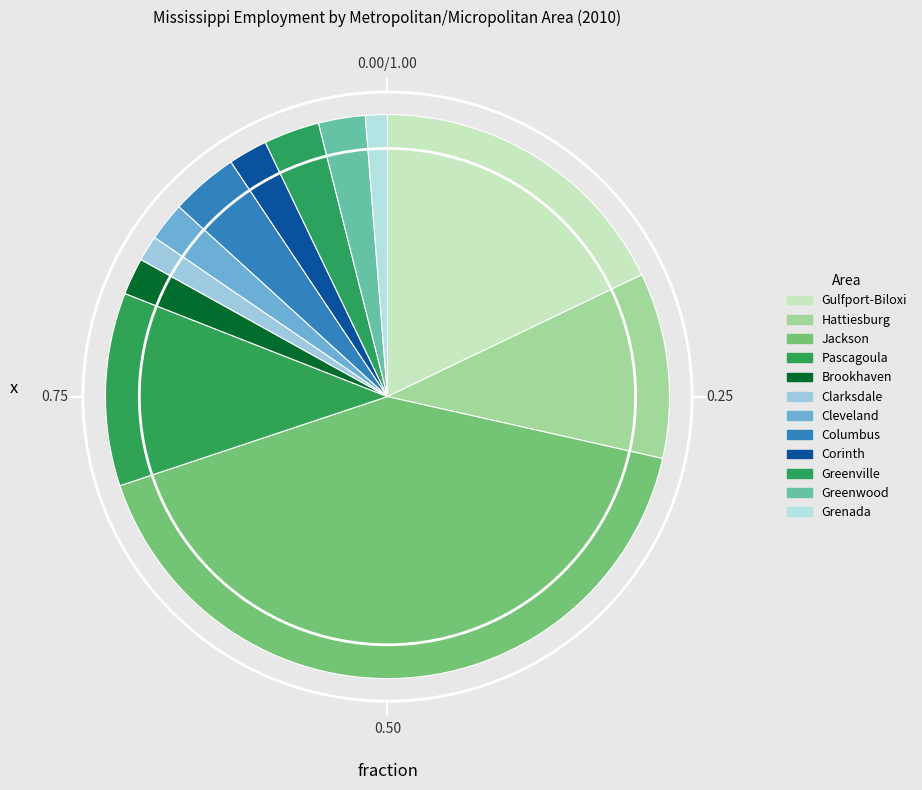

What is the change in value from Gulfport-Biloxi to Greenwood?

-88317.3